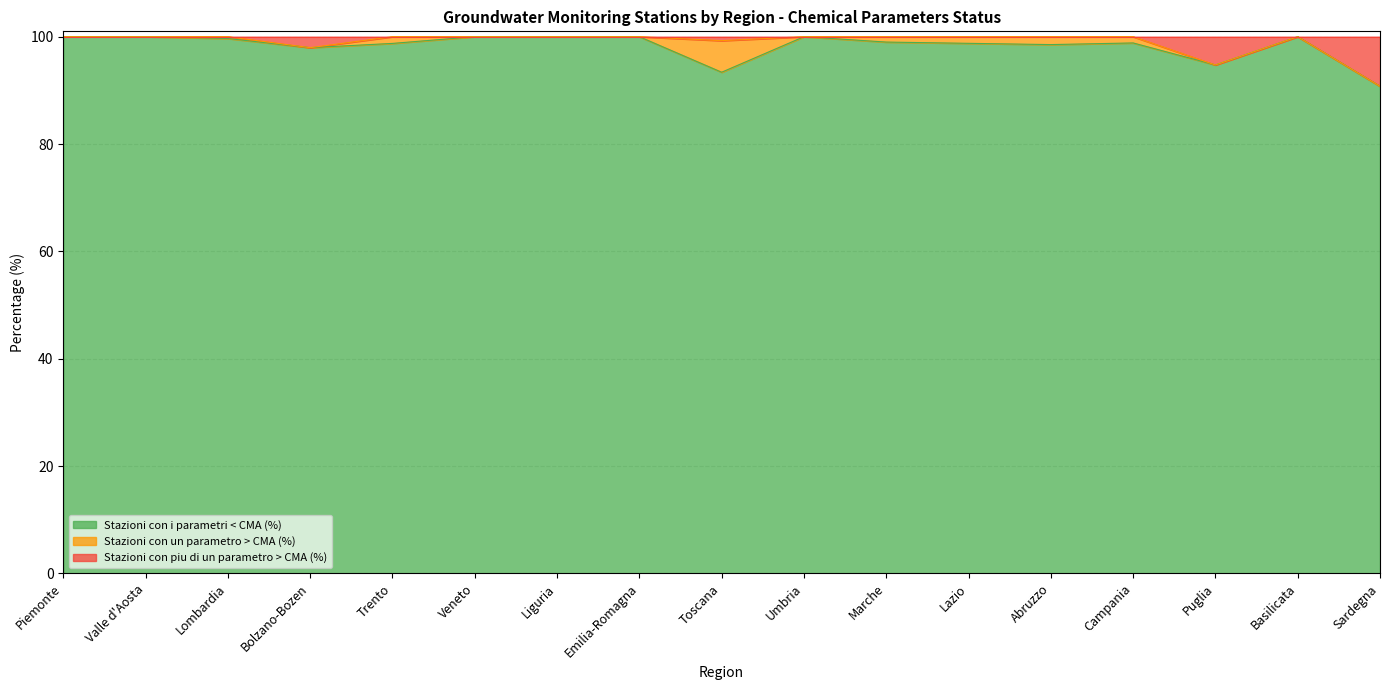

What is the value of the Stazioni con i parametri < CMA (%) point at the 1st from the left?

100.0